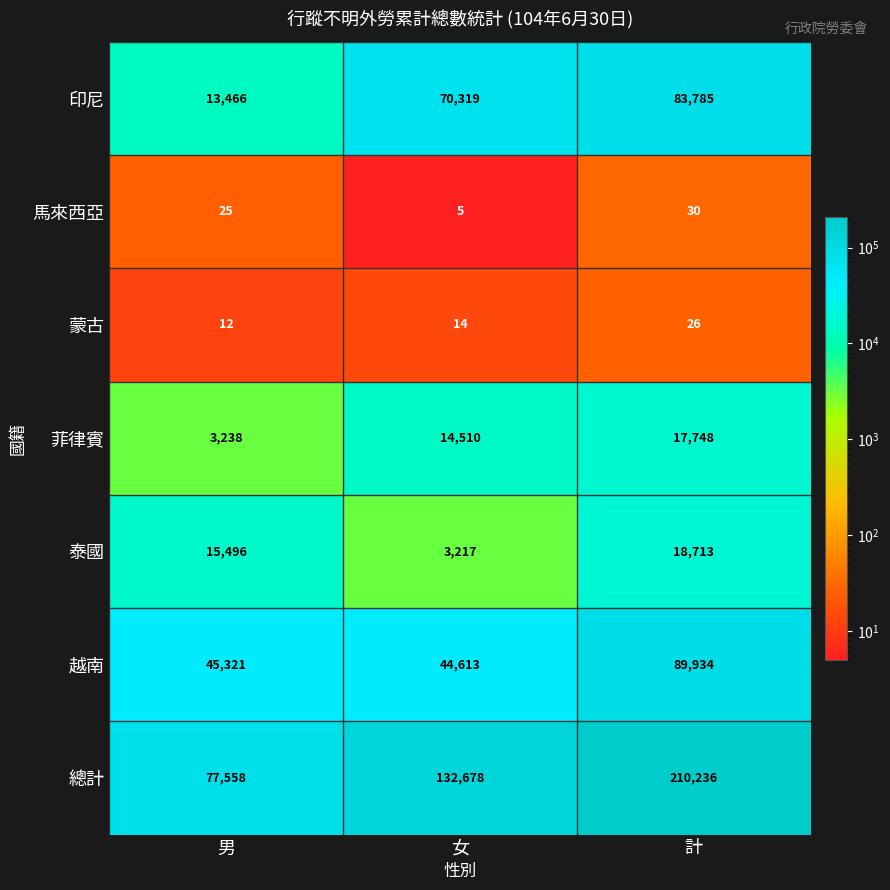

Rank the series by their maximum value, from highest to lowest.

總計, 越南, 印尼, 泰國, 菲律賓, 馬來西亞, 蒙古